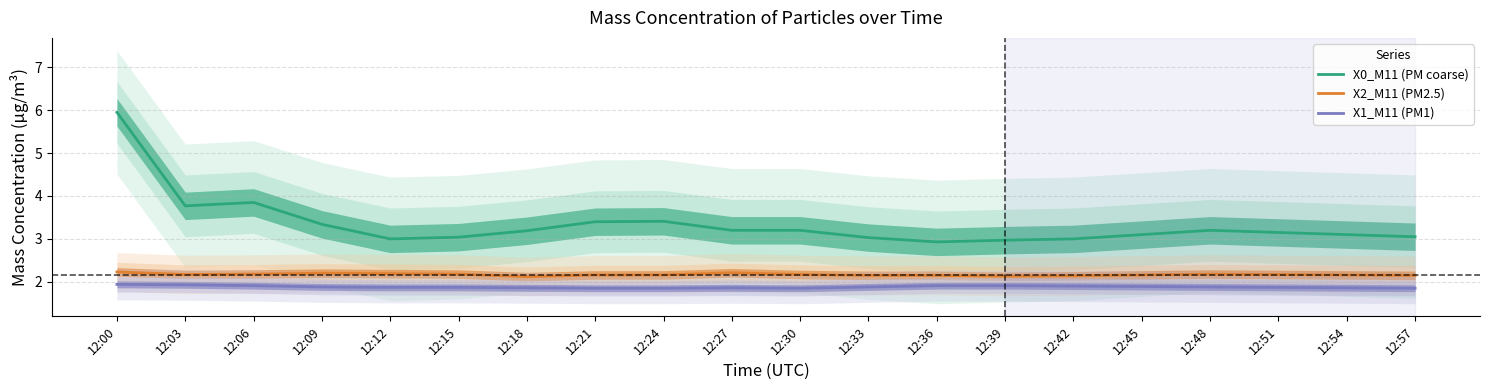

What is the difference between the maximum and minimum values in the X0_M11 (PM coarse) series?

3.0